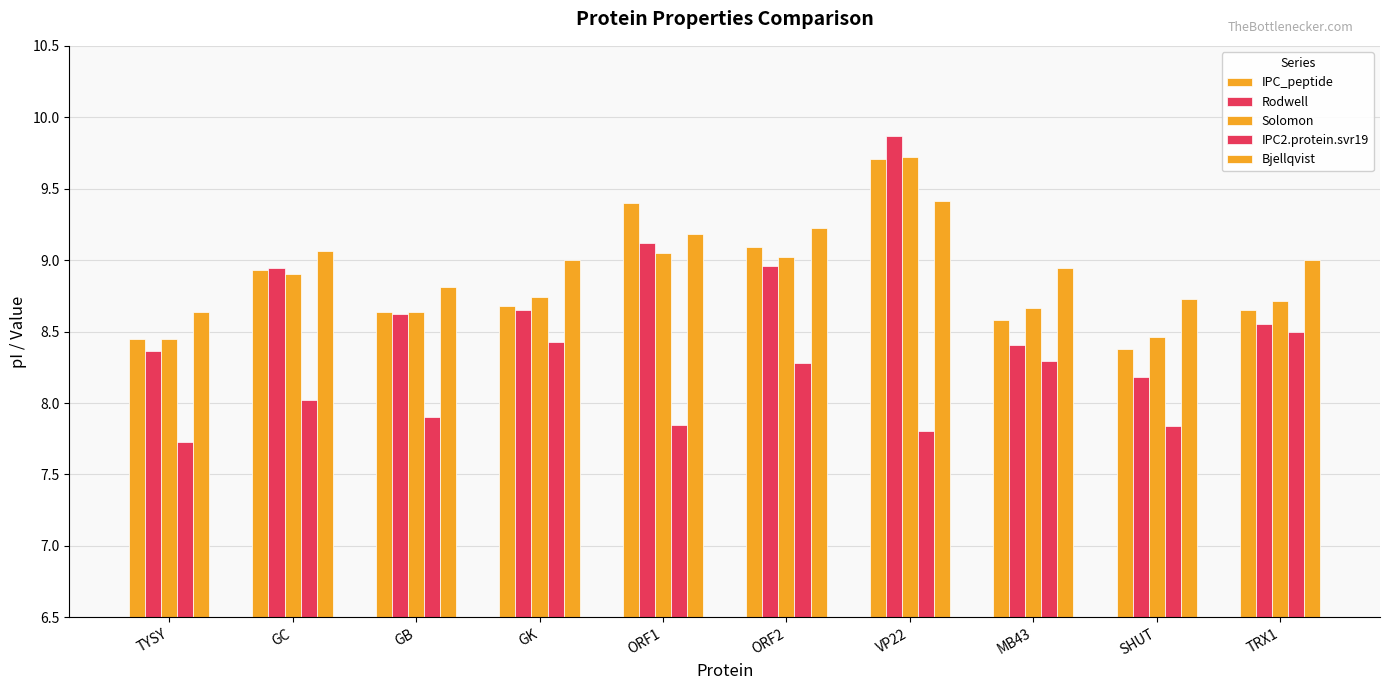

At which label does IPC_peptide reach its minimum?

SHUT